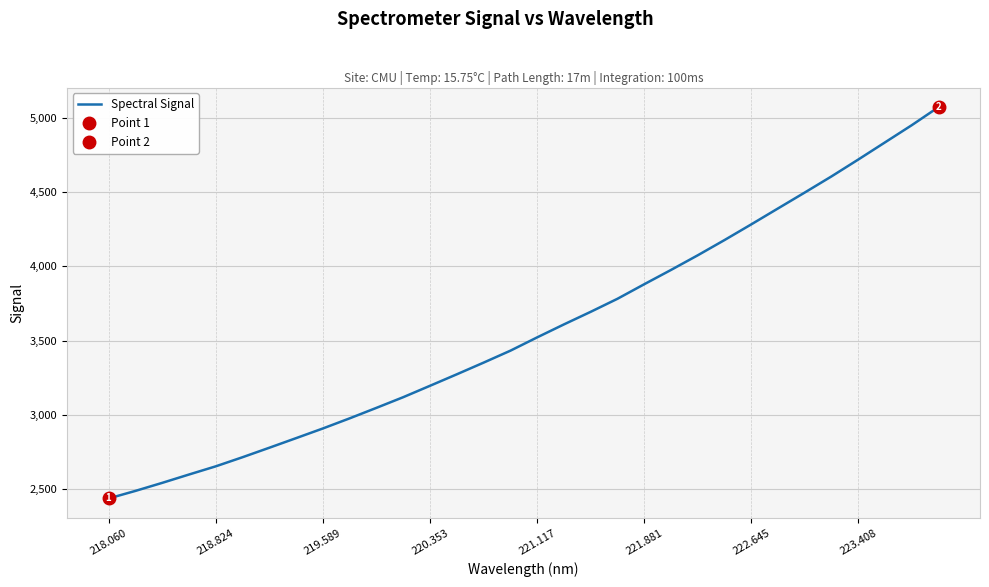

What is the highest value of the Spectral Signal series?

5071.3